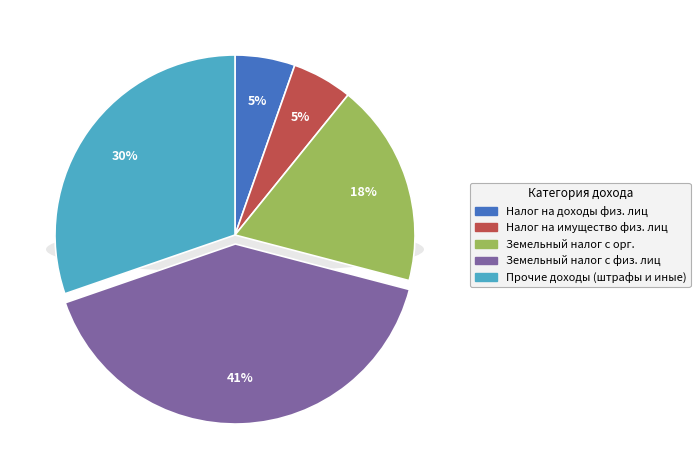

How many slices are in this pie chart?

5